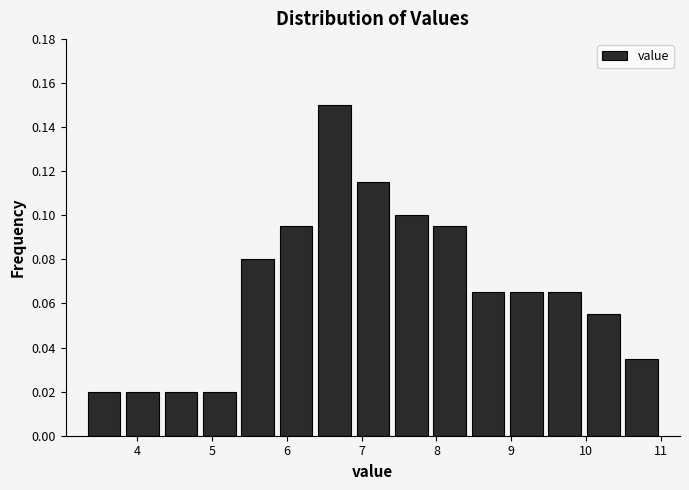

Over which range of the x-axis is the bar tallest?

6.4 to 6.9